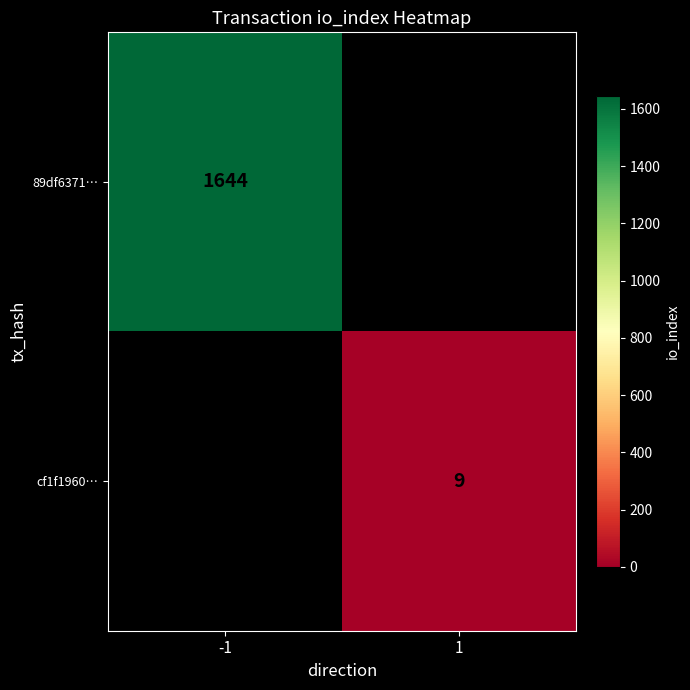

The cf1f1960… series shows 9 at 1. True or false?

True